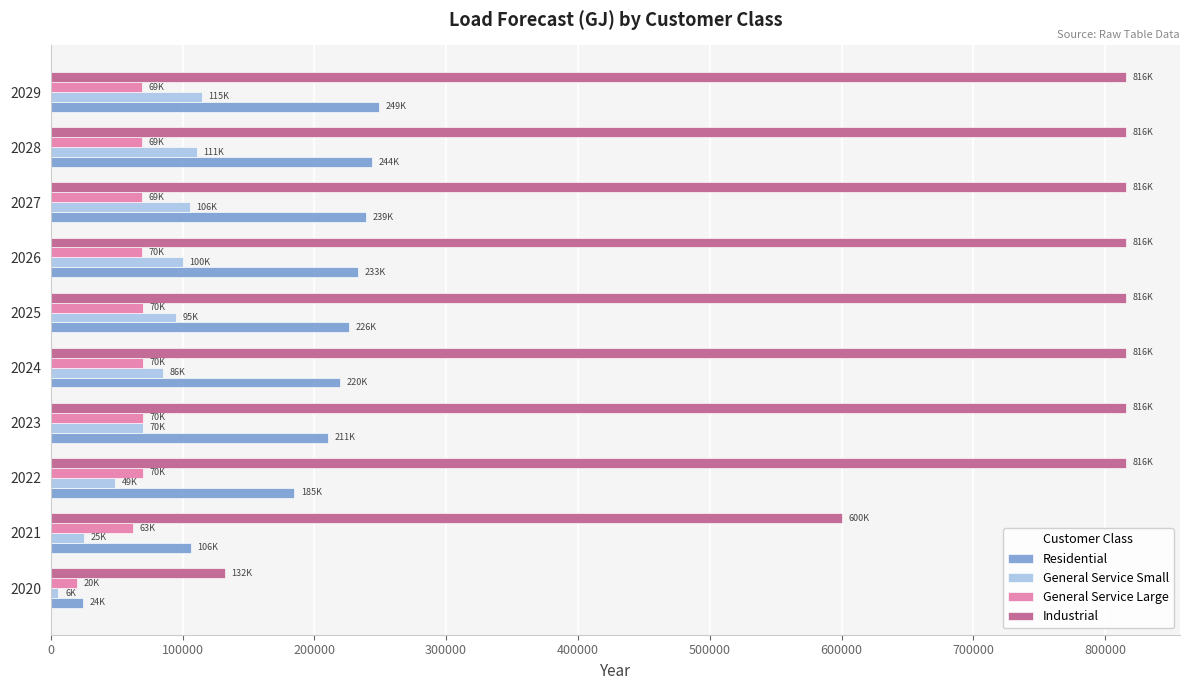

What is the maximum value shown in the chart?

816000.0